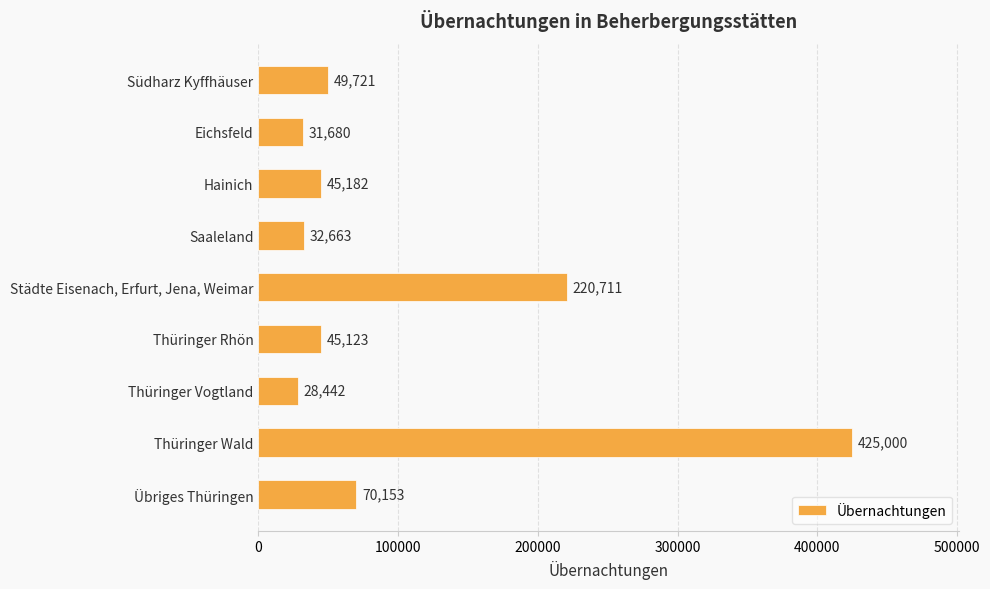

Is it true that the value at Thüringer Wald is 425000?

True